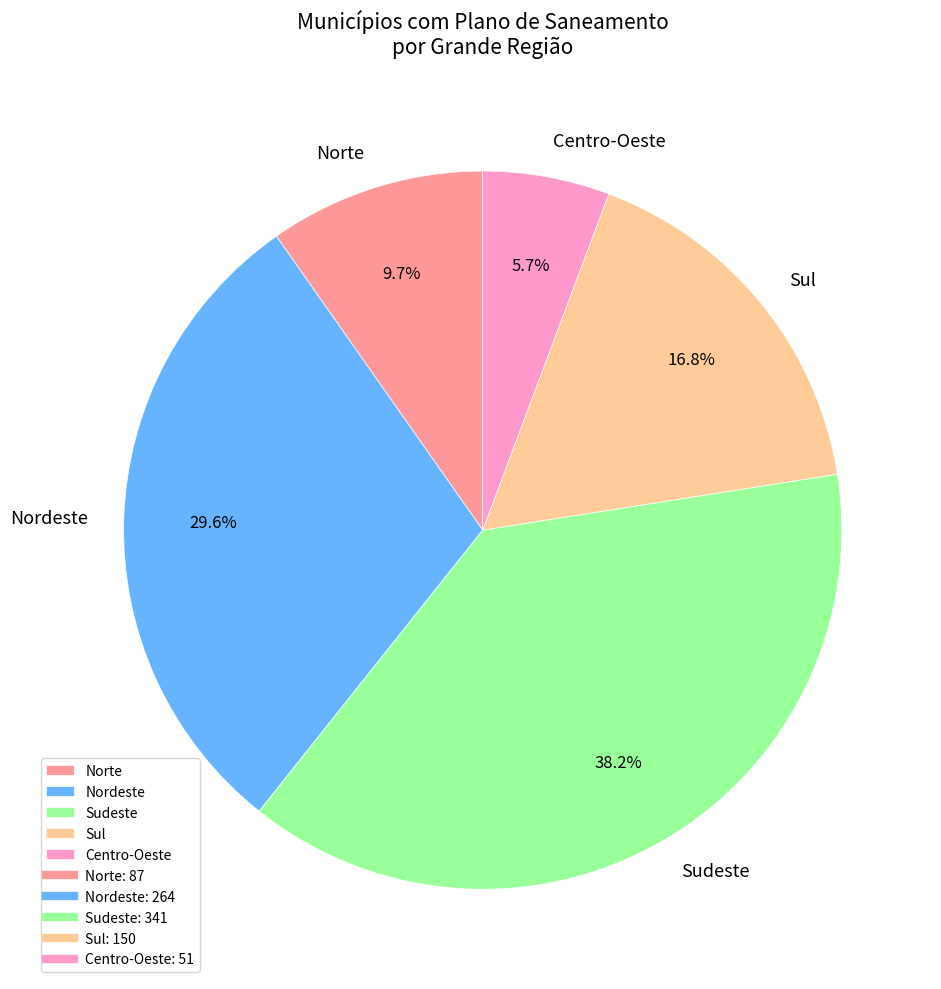

What percentage is NOT represented by Norte?

90.3%